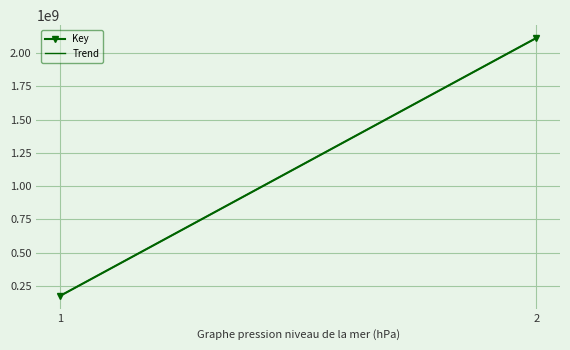

Reading right to left, list all the values displayed in this chart.

2112942402	175162764